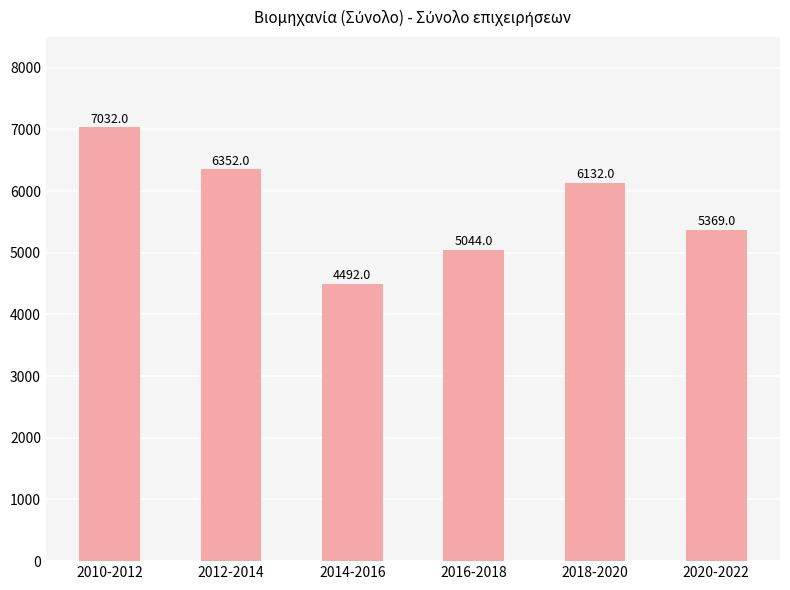

What is the difference between the maximum and minimum values?

2540